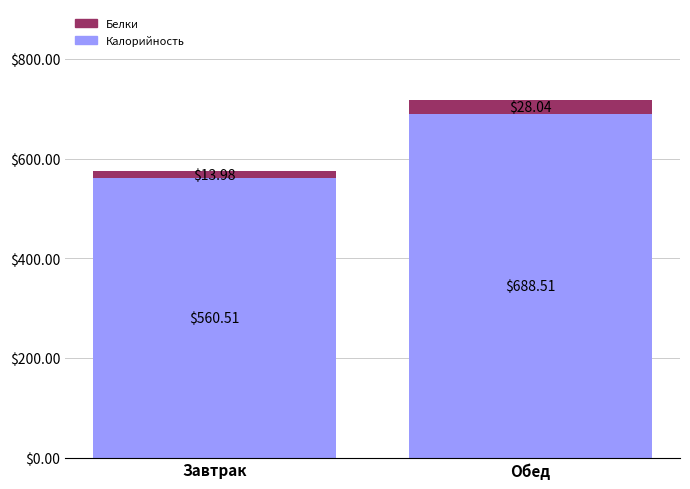

What is the sum of all Калорийность values?

1249.0